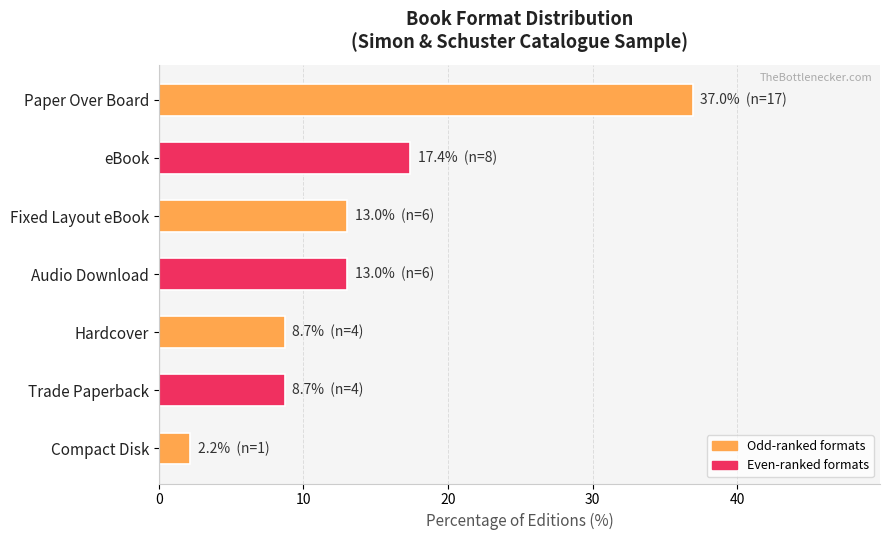

How many data points does each series have?

7